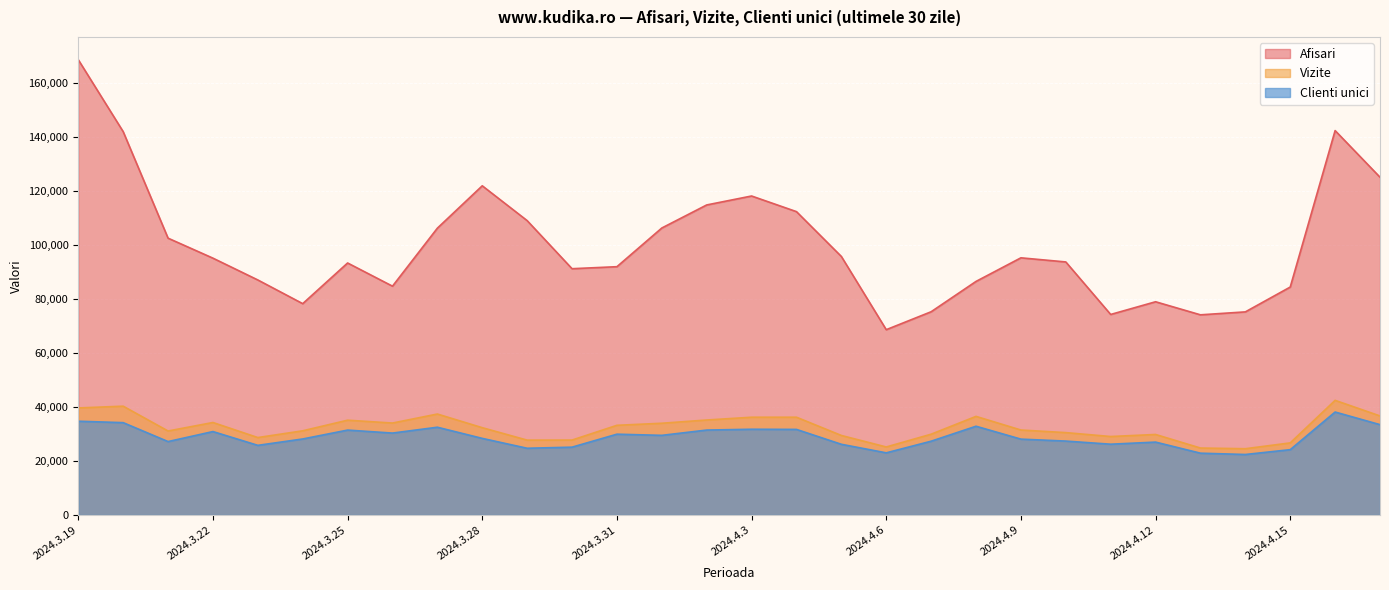

Reading left to right, what are all the values shown in this chart?

Afisari: 2024.3.19=168772	2024.3.20=142114	2024.3.21=102622	2024.3.22=95211	2024.3.23=87126	2024.3.24=78344	2024.3.25=93420	2024.3.26=84824	2024.3.27=106329	2024.3.28=122035	2024.3.29=109127	2024.3.30=91300	2024.3.31=92047	2024.4.1=106385	2024.4.2=114934	2024.4.3=118251	2024.4.4=112456	2024.4.5=95837	2024.4.6=68696	2024.4.7=75343	2024.4.8=86587	2024.4.9=95334	2024.4.10=93807	2024.4.11=74339	2024.4.12=79047	2024.4.13=74204	2024.4.14=75292	2024.4.15=84501	2024.4.16=142498	2024.4.17=125214
Vizite: 2024.3.19=39685	2024.3.20=40337	2024.3.21=31135	2024.3.22=34287	2024.3.23=28707	2024.3.24=31209	2024.3.25=35143	2024.3.26=34085	2024.3.27=37425	2024.3.28=32364	2024.3.29=27754	2024.3.30=27776	2024.3.31=33247	2024.4.1=34011	2024.4.2=35211	2024.4.3=36244	2024.4.4=36246	2024.4.5=29482	2024.4.6=25215	2024.4.7=29950	2024.4.8=36555	2024.4.9=31499	2024.4.10=30538	2024.4.11=29092	2024.4.12=29850	2024.4.13=24822	2024.4.14=24568	2024.4.15=26727	2024.4.16=42497	2024.4.17=36717
Clienti unici: 2024.3.19=34762	2024.3.20=34233	2024.3.21=27218	2024.3.22=30928	2024.3.23=25818	2024.3.24=28182	2024.3.25=31474	2024.3.26=30368	2024.3.27=32536	2024.3.28=28399	2024.3.29=24740	2024.3.30=25146	2024.3.31=29955	2024.4.1=29525	2024.4.2=31483	2024.4.3=31786	2024.4.4=31726	2024.4.5=26210	2024.4.6=23039	2024.4.7=27355	2024.4.8=32903	2024.4.9=28124	2024.4.10=27400	2024.4.11=26243	2024.4.12=27022	2024.4.13=22913	2024.4.14=22429	2024.4.15=24216	2024.4.16=38170	2024.4.17=33492